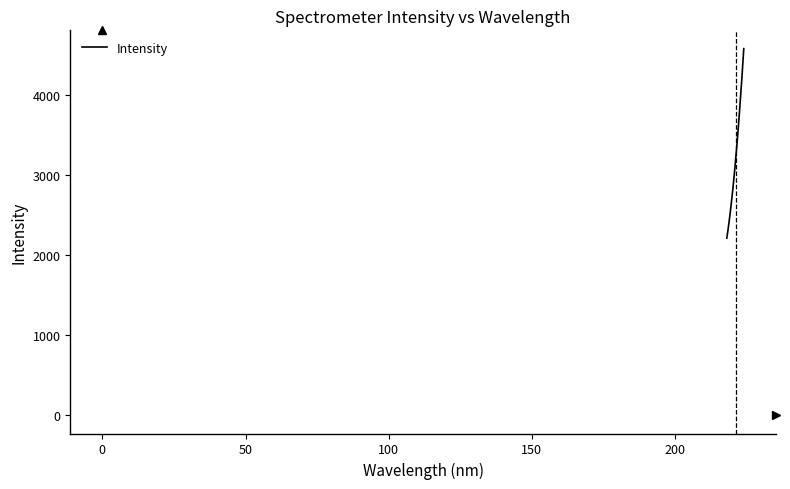

What is the greatest value displayed?

4583.6